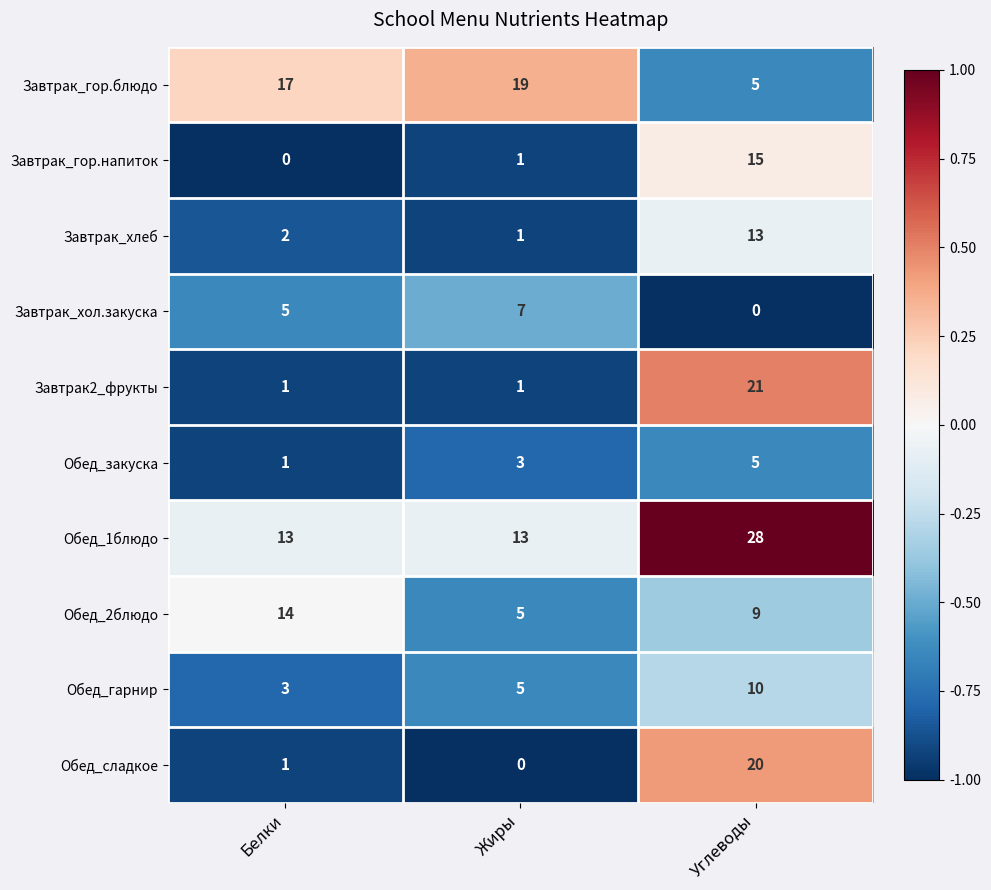

Which category has the highest value across all series?

Углеводы